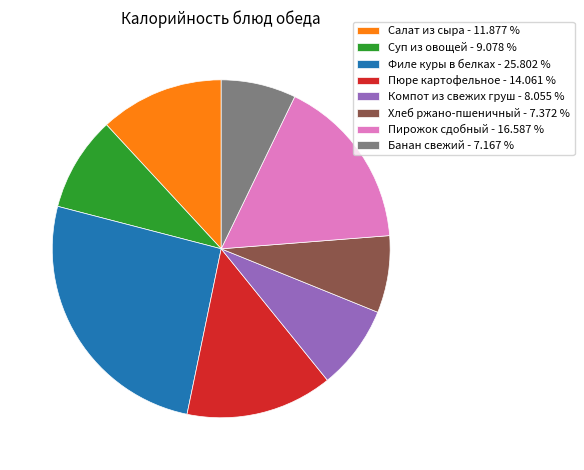

Does Салат из сыра - 11.877 % account for over 50% of the chart?

No